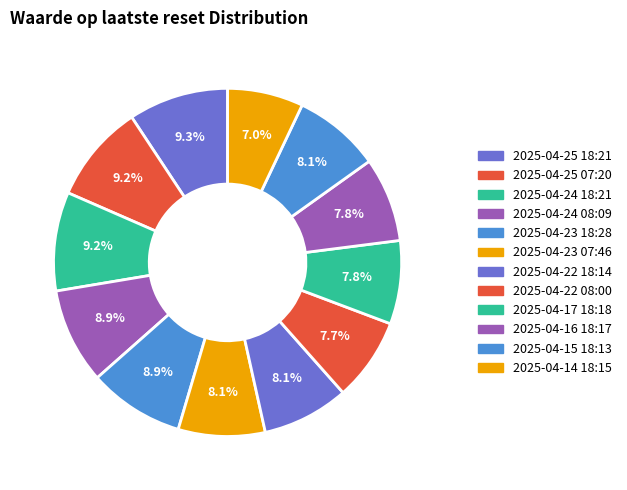

Rank the categories by value from highest to lowest.

2025-04-25 18:21, 2025-04-24 18:21, 2025-04-25 07:20, 2025-04-24 08:09, 2025-04-23 18:28, 2025-04-15 18:13, 2025-04-23 07:46, 2025-04-22 18:14, 2025-04-16 18:17, 2025-04-17 18:18, 2025-04-22 08:00, 2025-04-14 18:15